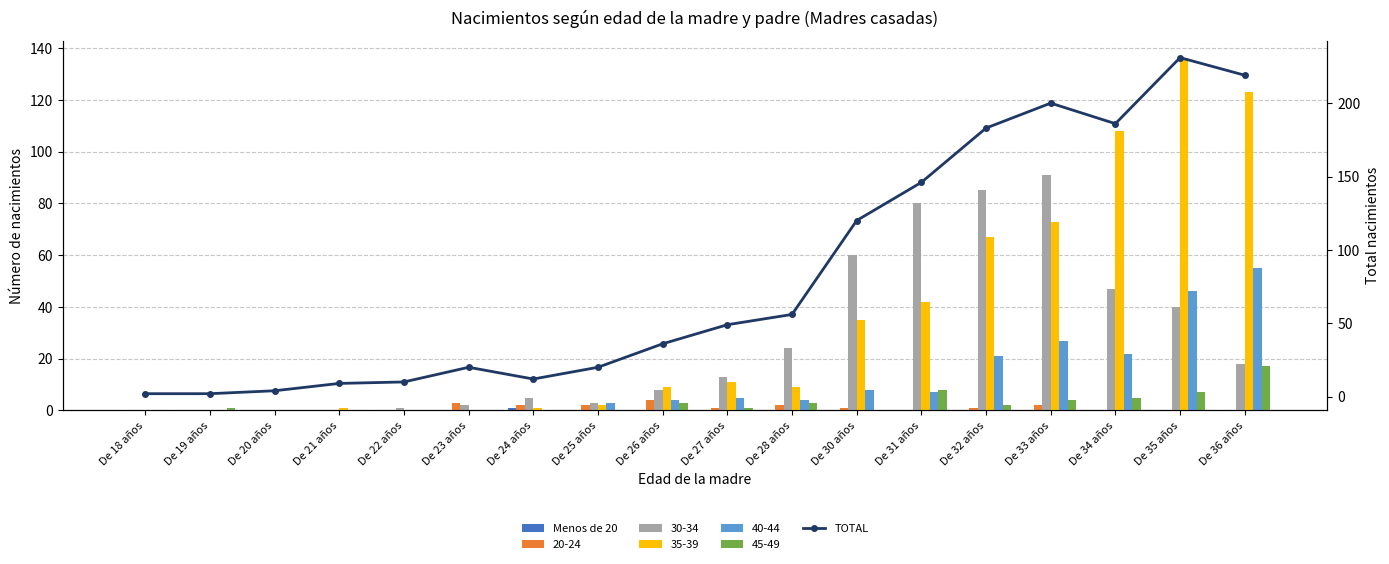

At which label does TOTAL first exceed 49?

De 28 años